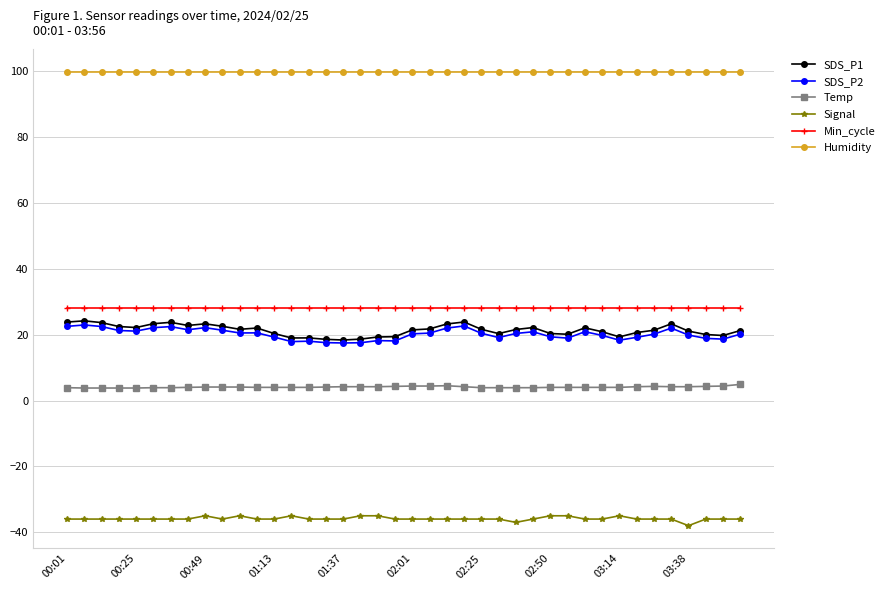

What is the maximum value shown in the chart?

99.9